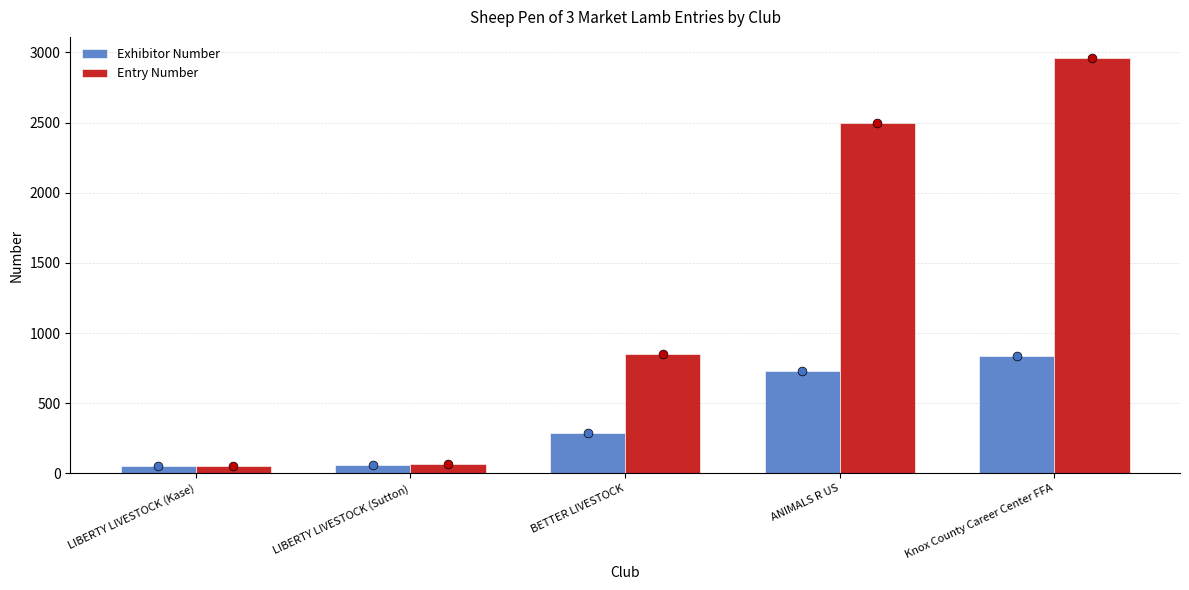

Which series reaches the minimum Y coordinate?

Entry Number